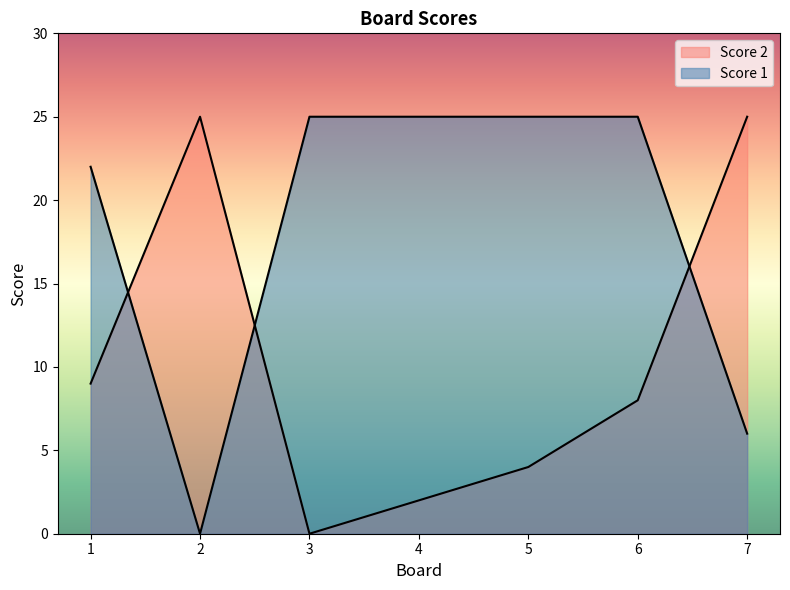

Is the value of Score 1 at 2 greater than the value of Score 2 at 6?

No